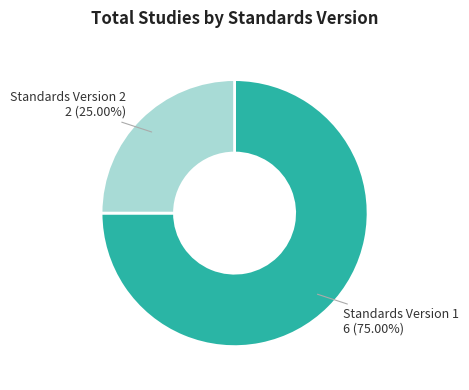

Does any single category account for the majority?

Yes